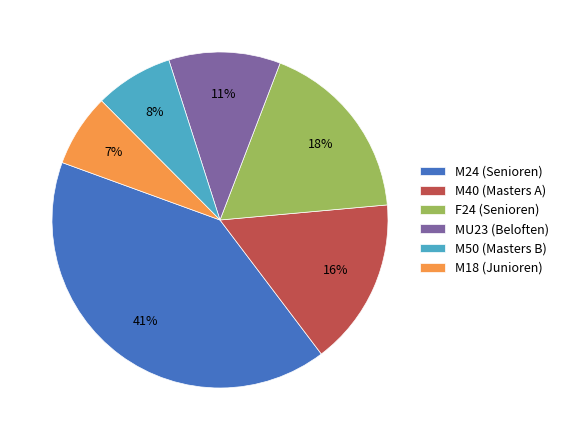

Is the sum of M24 (Senioren) and F24 (Senioren) greater than half?

Yes